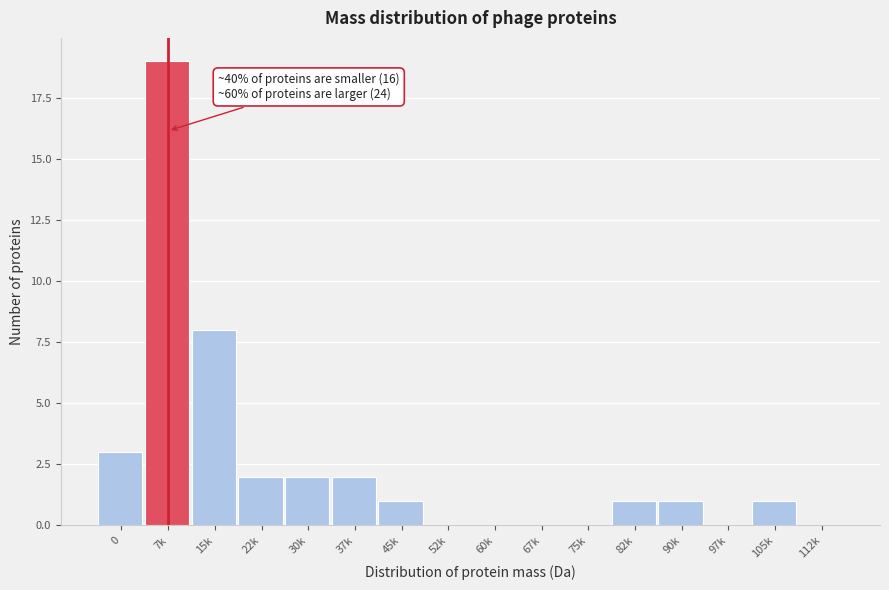

Reading left to right, list all the values displayed in this chart.

0=3	7k=19	15k=8	22k=2	30k=2	37k=2	45k=1	52k=0	60k=0	67k=0	75k=0	82k=1	90k=1	97k=0	105k=1	112k=0